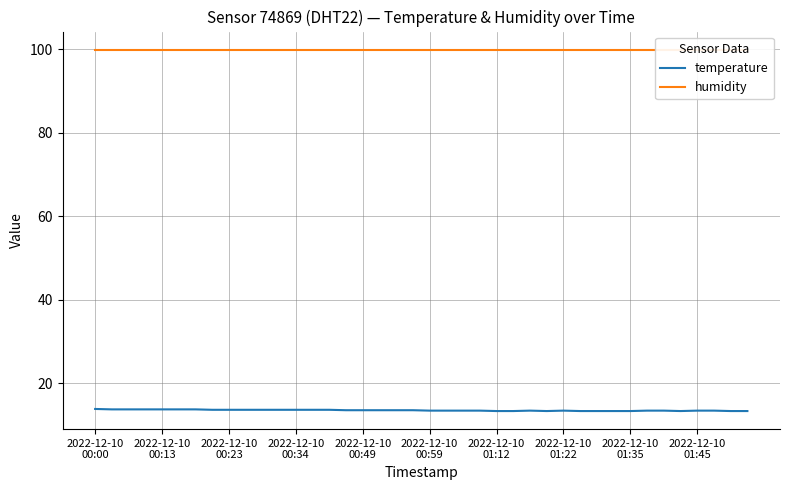

What value does the temperature series have at 39?

13.4